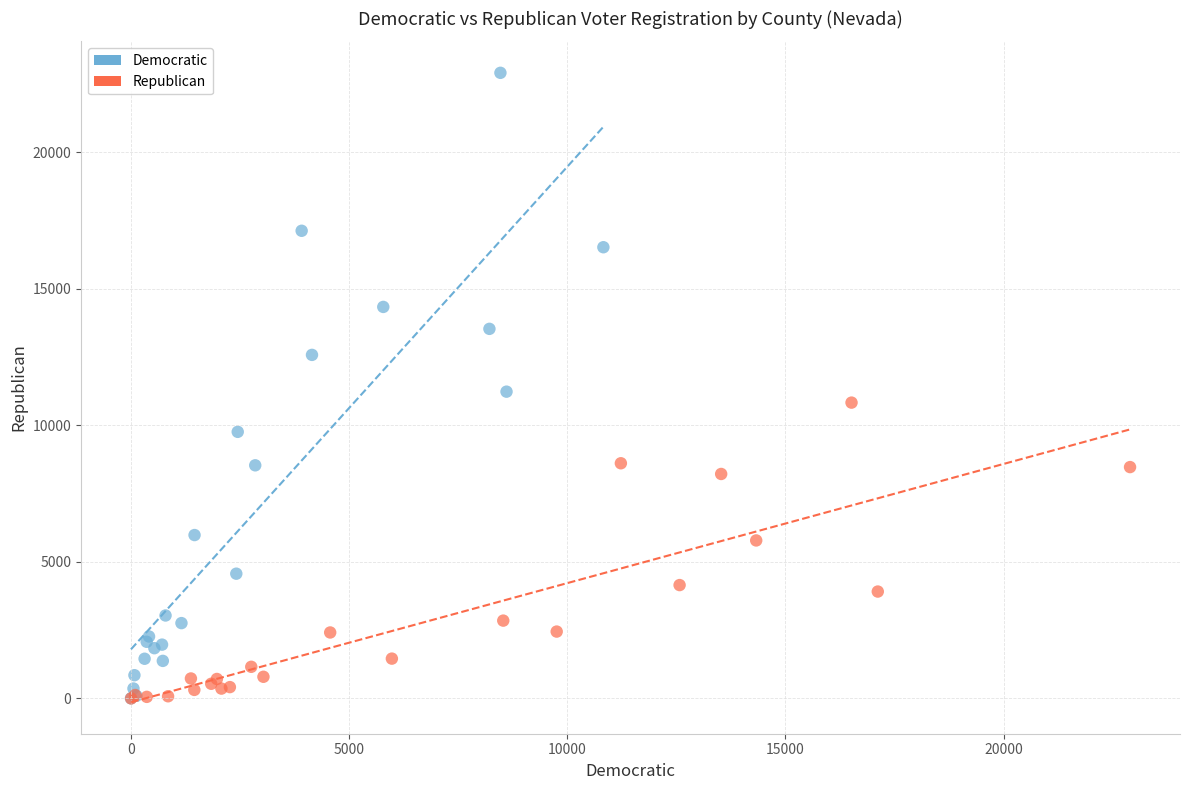

Which series contains the highest Y value?

Democratic